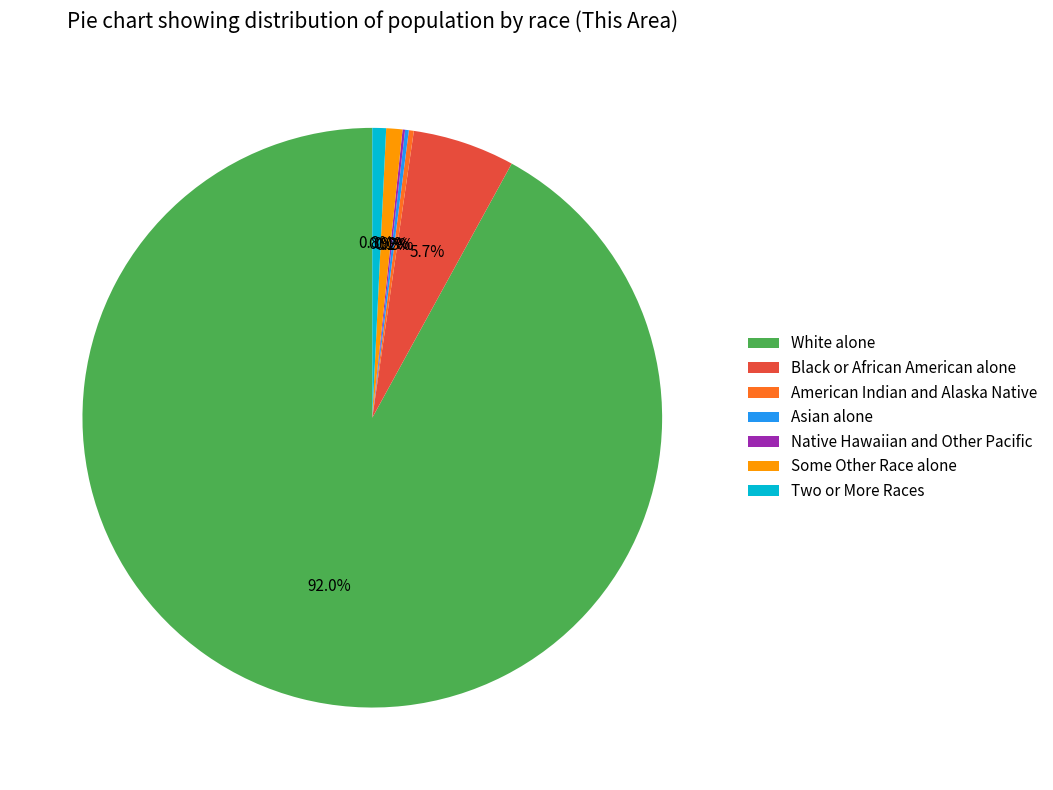

What percentage is NOT represented by American Indian and Alaska Native?

99.7%